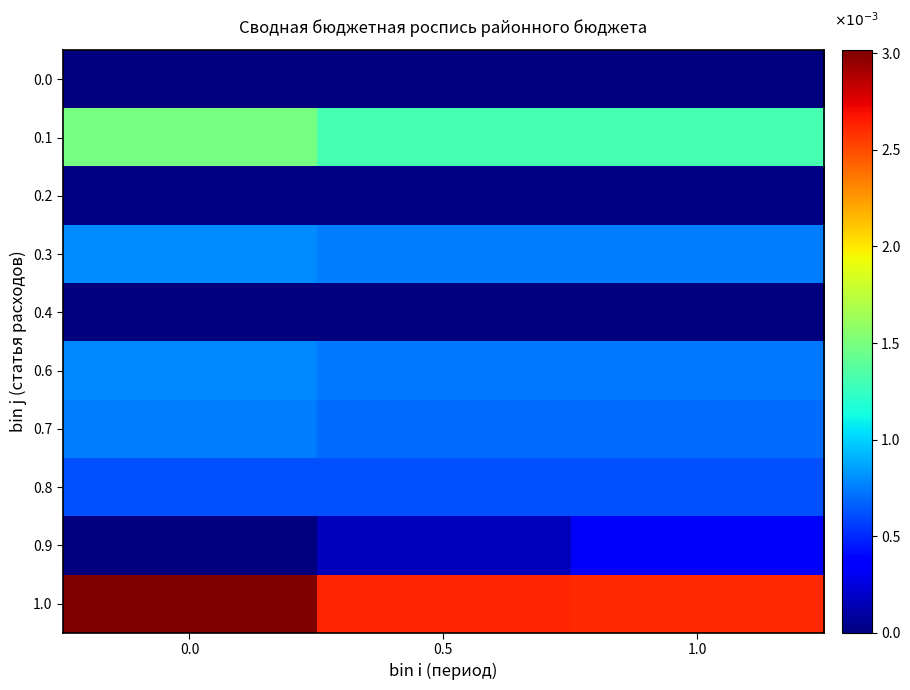

What is the spread (max minus min) of values at 0.5?

2.6